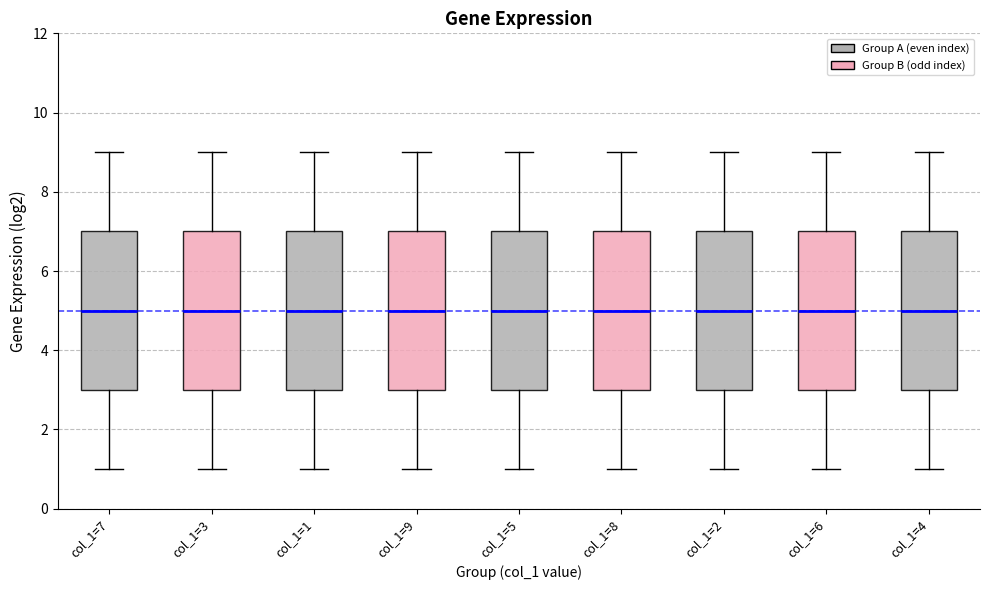

Reading left to right, read every box against the y-axis: the position of its median line, the range the box covers, and the ends of its whiskers. The values are not printed on the chart, so give them approximately, as read against the axis.

col_1=7: median 5, box 3 to 7, whiskers 1 to 9
col_1=3: median 5, box 3 to 7, whiskers 1 to 9
col_1=1: median 5, box 3 to 7, whiskers 1 to 9
col_1=9: median 5, box 3 to 7, whiskers 1 to 9
col_1=5: median 5, box 3 to 7, whiskers 1 to 9
col_1=8: median 5, box 3 to 7, whiskers 1 to 9
col_1=2: median 5, box 3 to 7, whiskers 1 to 9
col_1=6: median 5, box 3 to 7, whiskers 1 to 9
col_1=4: median 5, box 3 to 7, whiskers 1 to 9